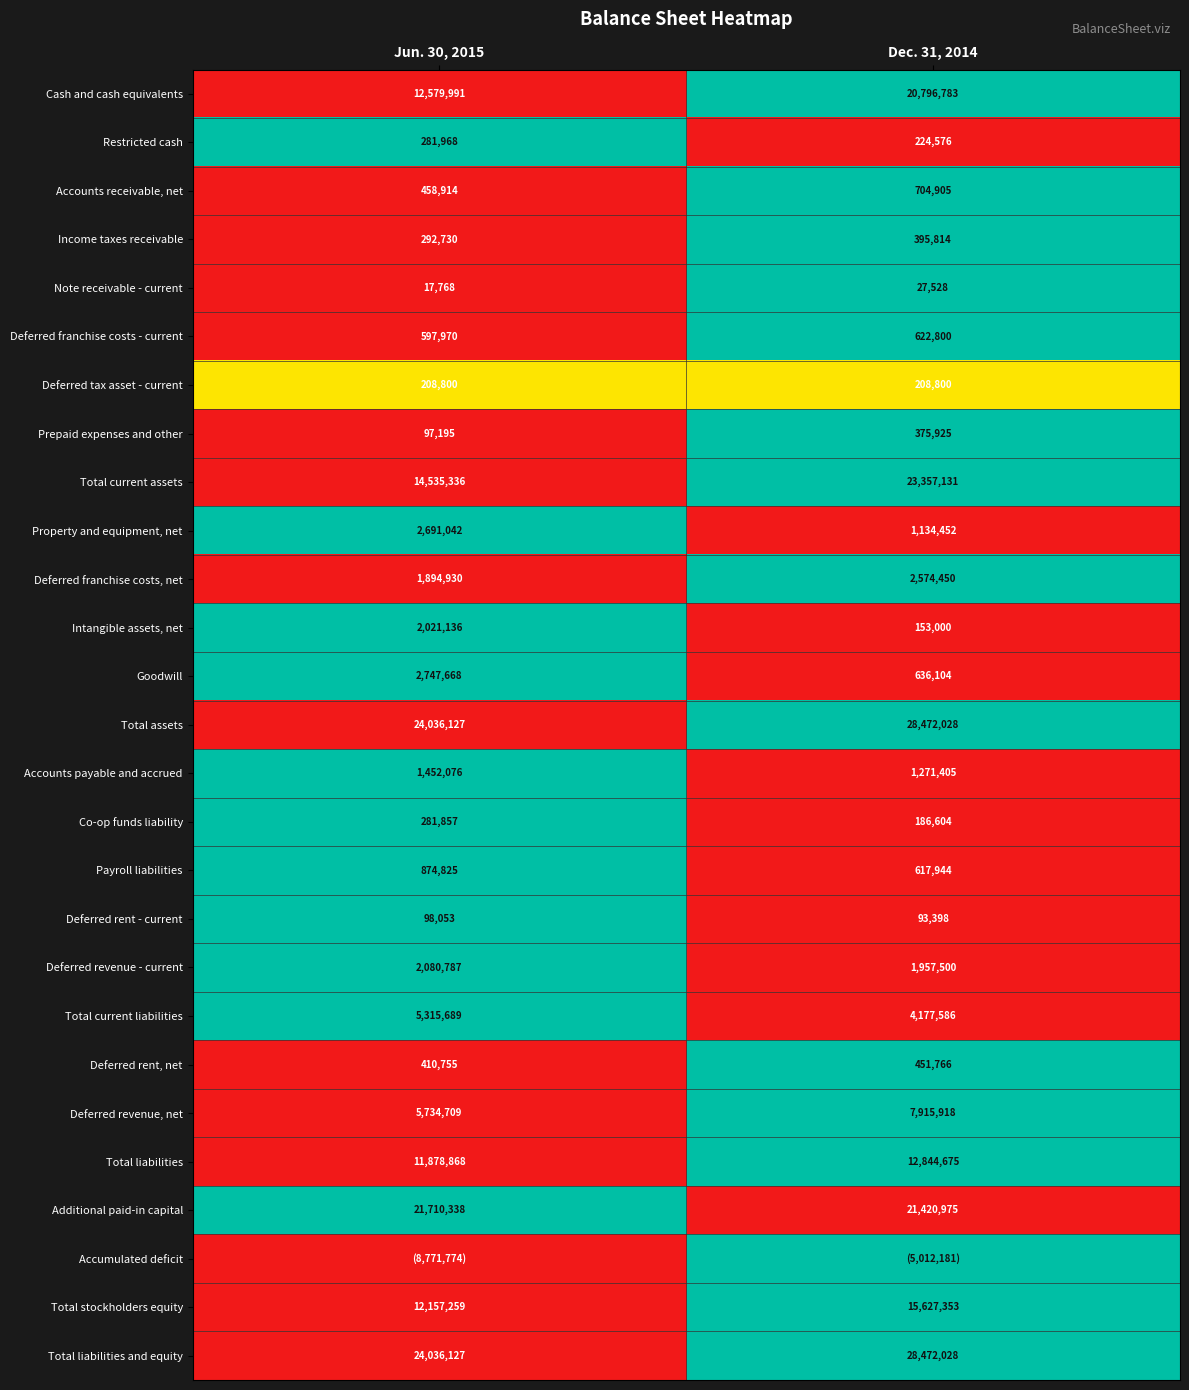

The value of Total stockholders equity at Dec. 31, 2014 is 6432532. True or false?

False